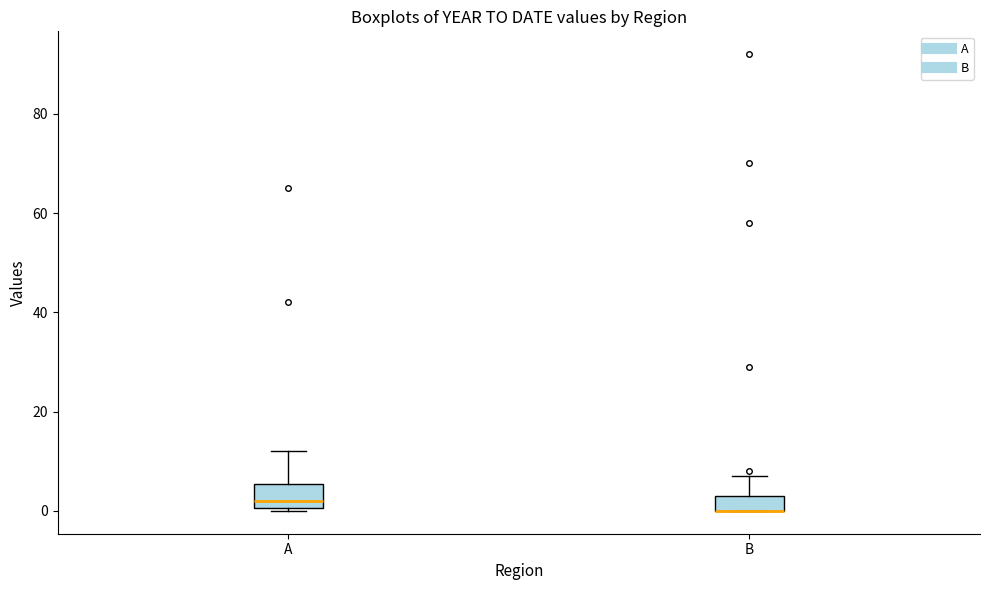

Where is the lower edge of the box for B on the y-axis? The values are not printed on the chart, so give them approximately, as read against the axis.

0